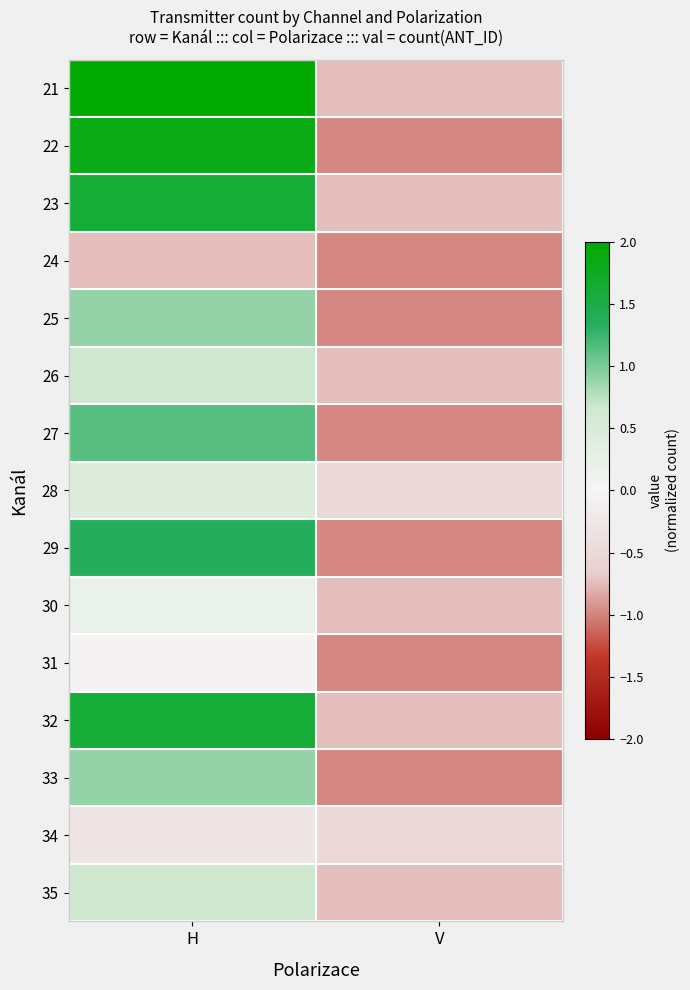

Reading left to right, list all the values displayed in this chart.

21: H=2.1	V=-0.7
22: H=1.8	V=-1.0
23: H=1.6	V=-0.7
24: H=-0.7	V=-1.0
25: H=0.9	V=-1.0
26: H=0.7	V=-0.7
27: H=1.1	V=-1.0
28: H=0.4	V=-0.5
29: H=1.4	V=-1.0
30: H=0.2	V=-0.7
31: H=-0.0	V=-1.0
32: H=1.6	V=-0.7
33: H=0.9	V=-1.0
34: H=-0.3	V=-0.5
35: H=0.7	V=-0.7